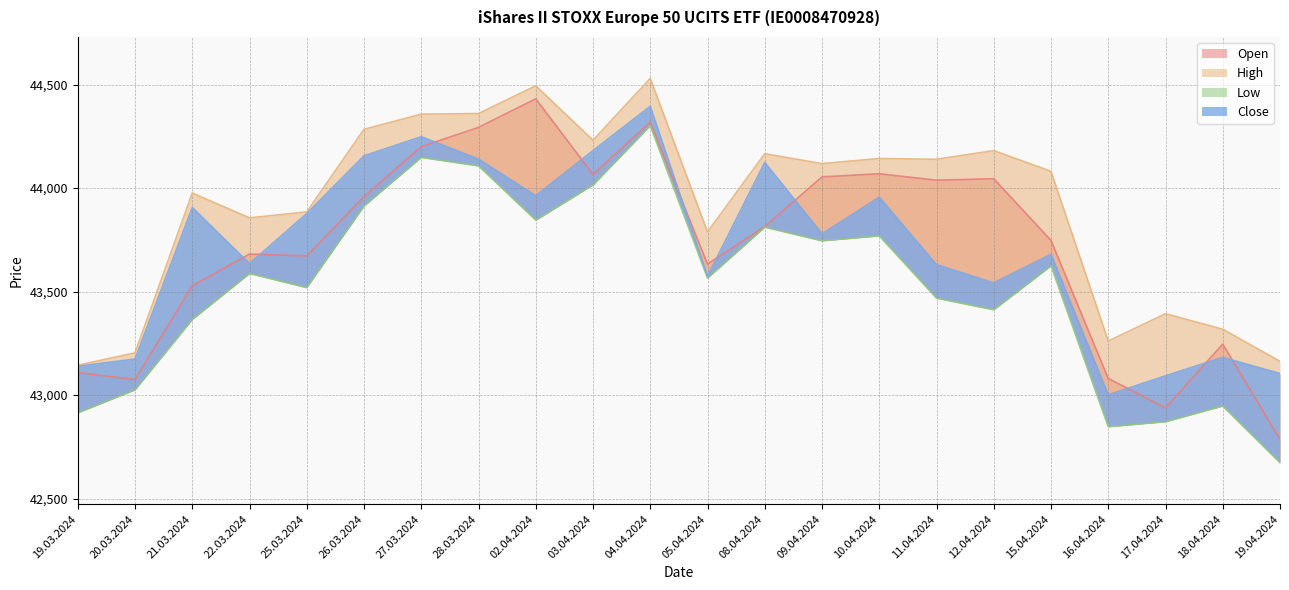

True or false: Low and Open cross at least once.

False